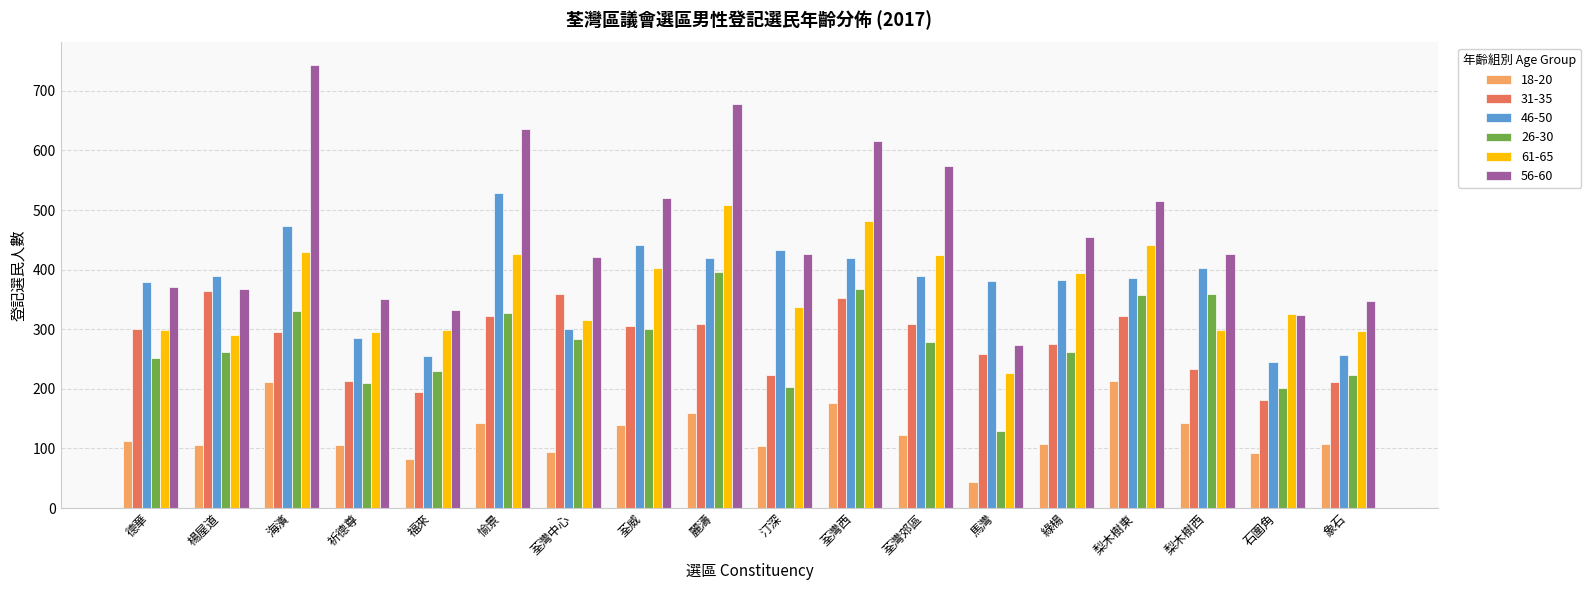

The 61-65 series shows 510 at 福來. True or false?

False